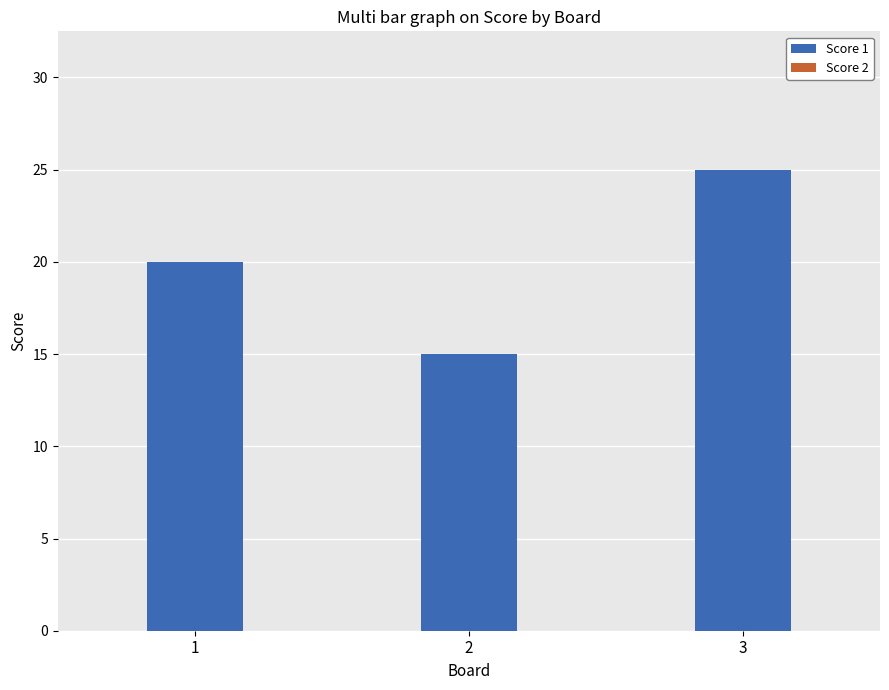

Approximately how many times larger is the value at 3 compared to 2?

1.7